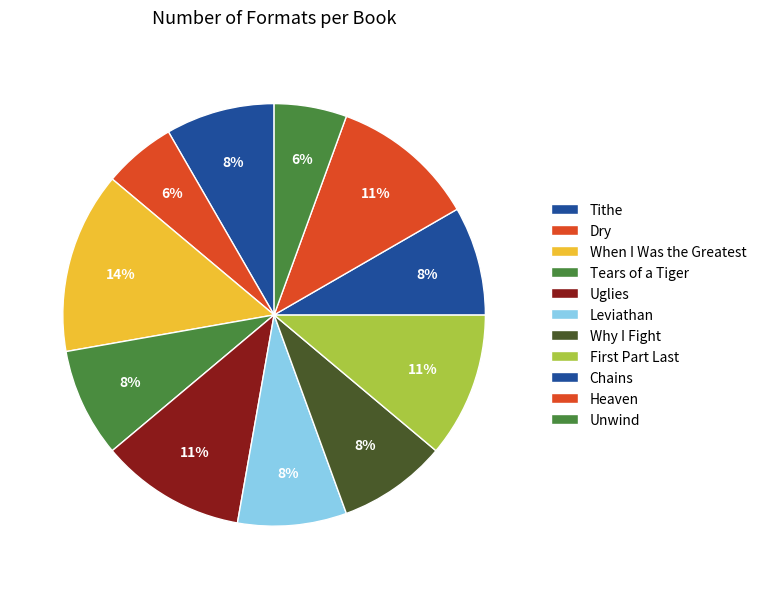

Which category has the smallest portion of the pie?

Dry